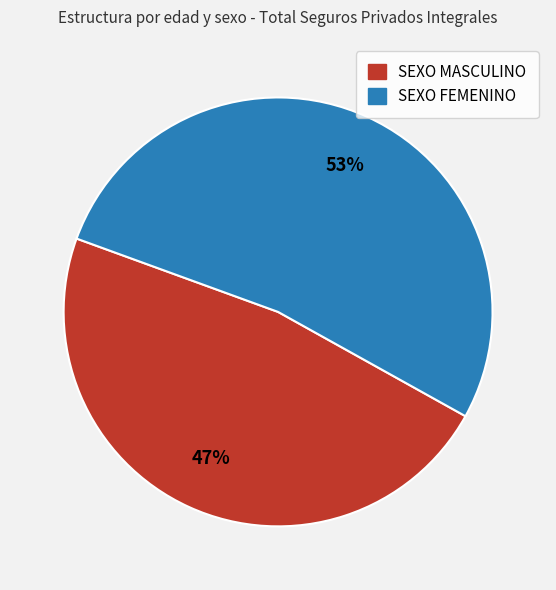

To the nearest percent, what is the average slice percentage?

50%